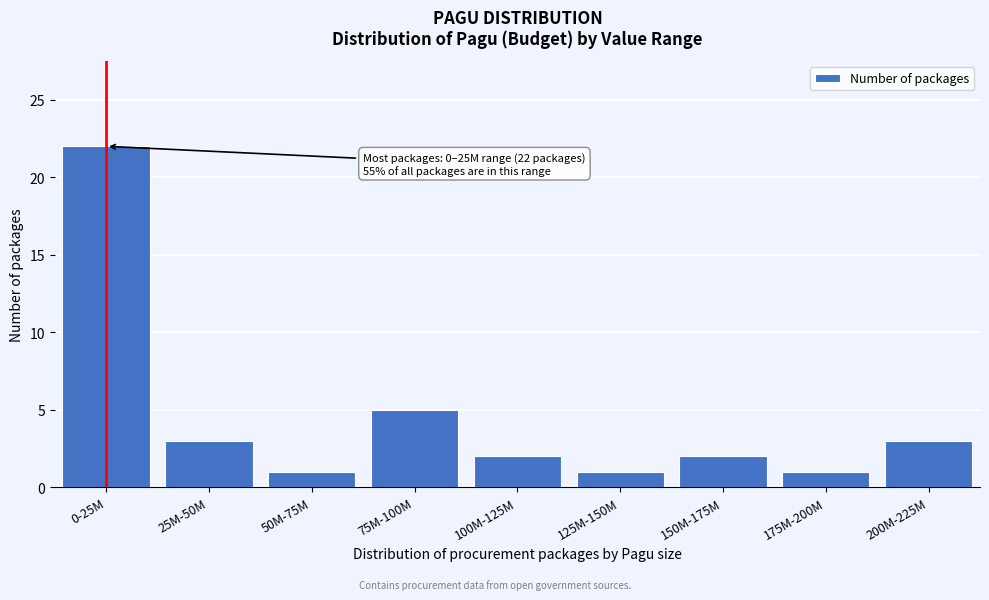

Reading right to left, transcribe all the data shown in this chart.

200M-225M=3	175M-200M=1	150M-175M=2	125M-150M=1	100M-125M=2	75M-100M=5	50M-75M=1	25M-50M=3	0-25M=22